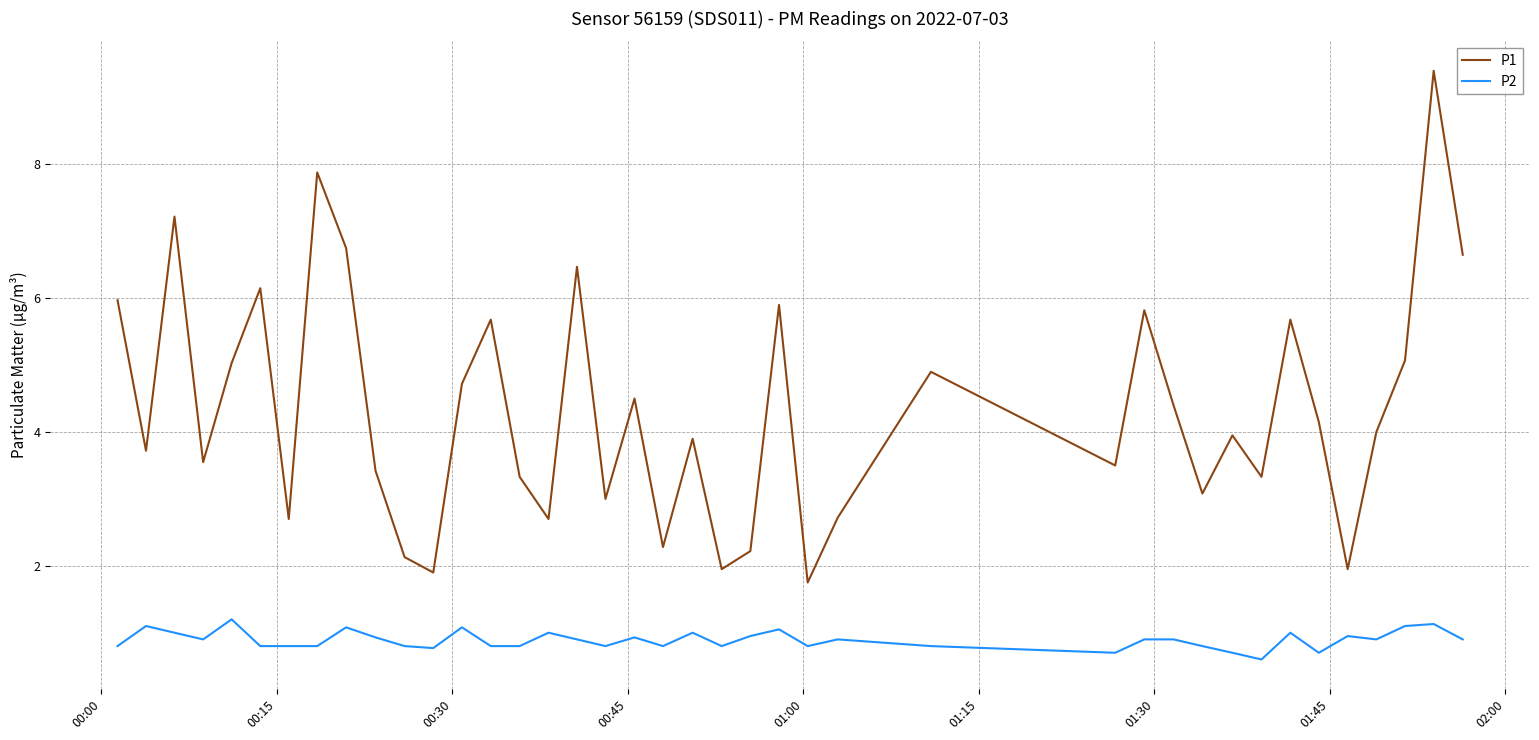

What is the sum of all P2 values?

35.7